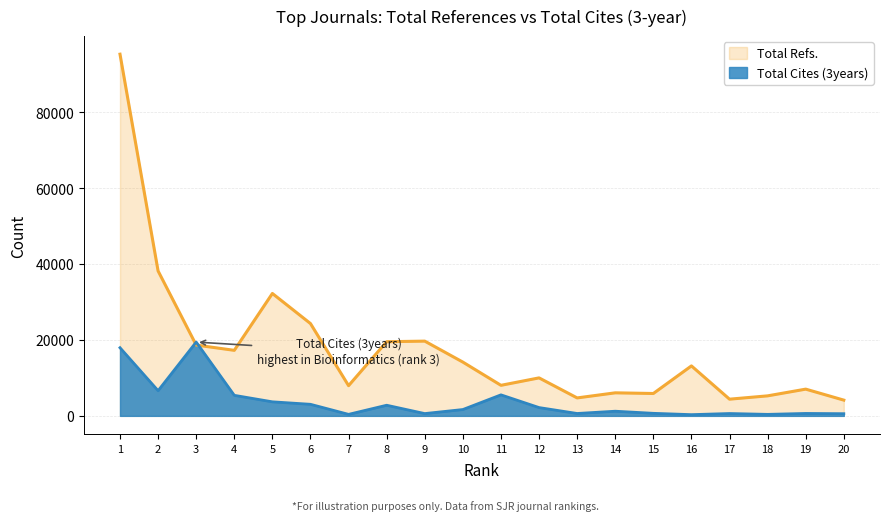

Count the number of data series in this chart.

2